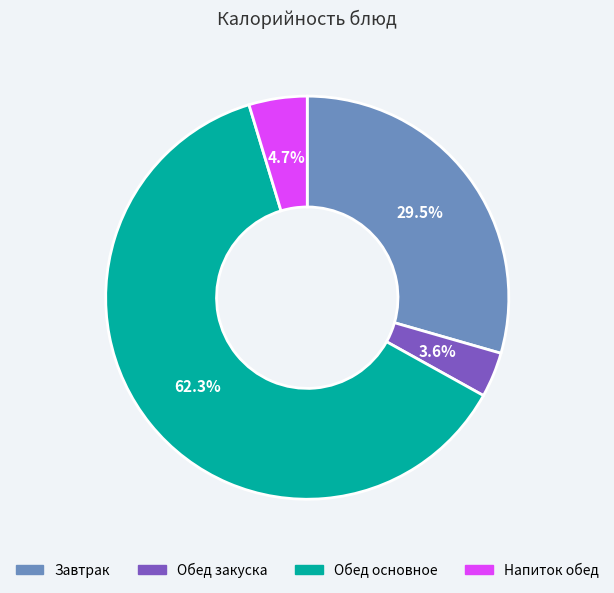

How many segments does this pie chart have?

4